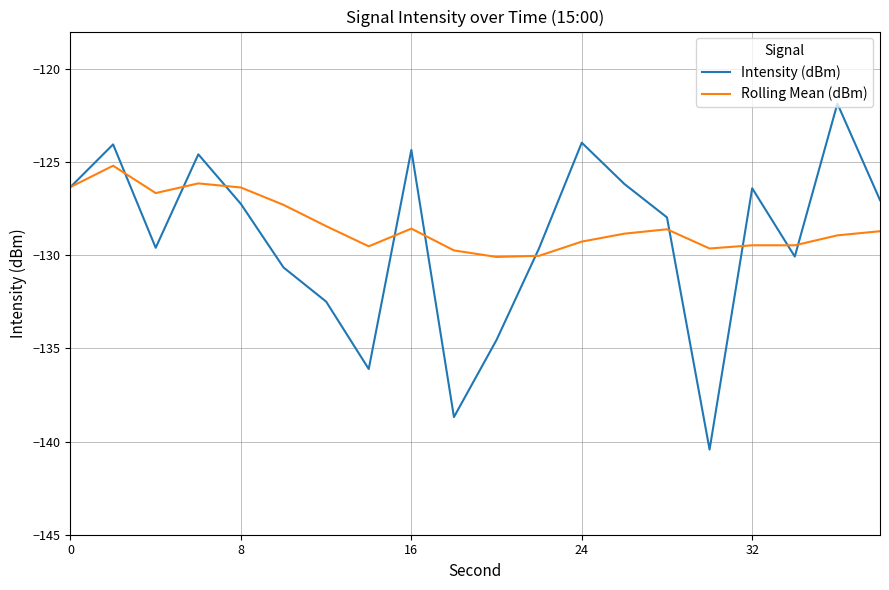

Which series has the largest range (max minus min)?

Intensity (dBm)